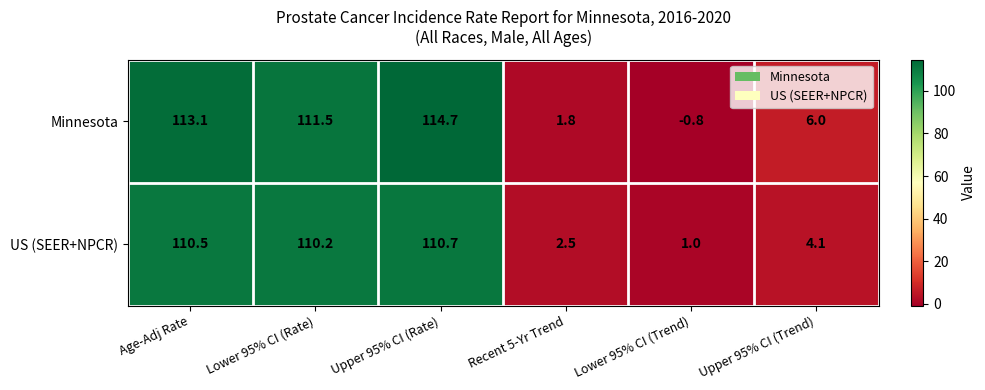

What is the sum of the US (SEER+NPCR) values at Lower 95% CI (Trend) and Recent 5-Yr Trend?

3.5